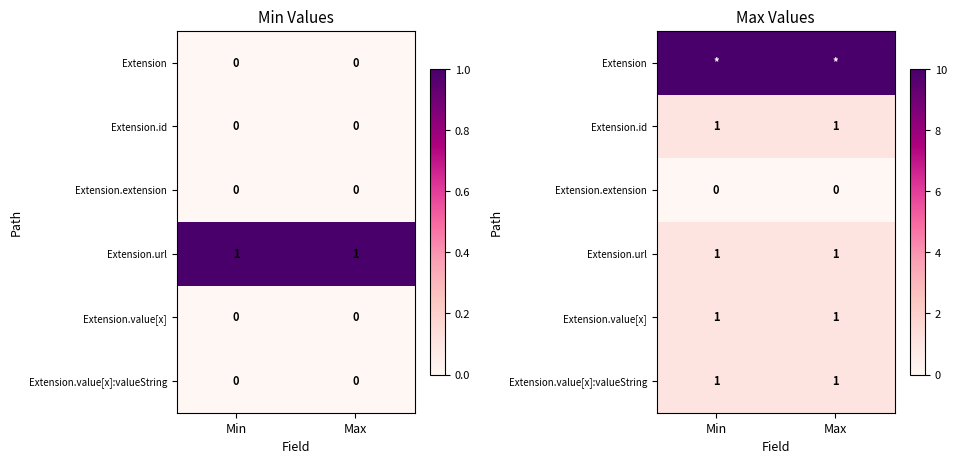

What is the total value across all series at Max?

14